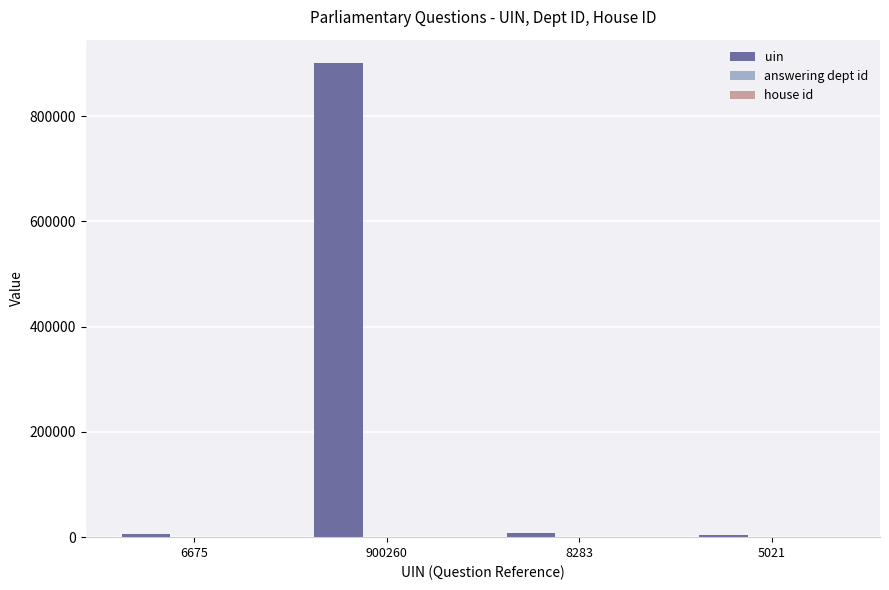

Between 900260 and 5021, which series saw the biggest shift?

uin